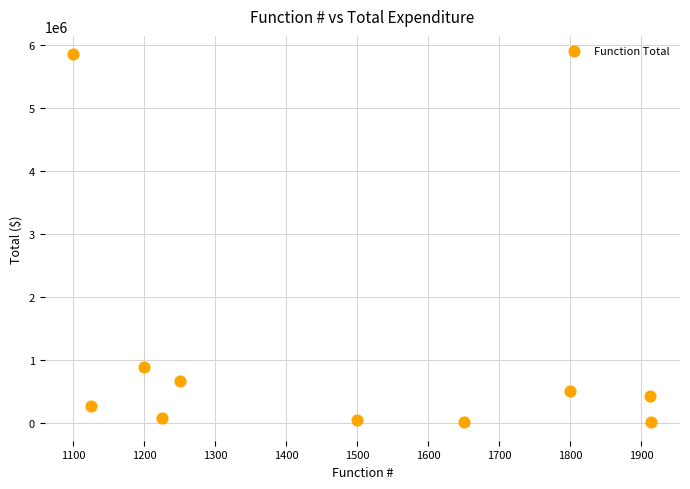

What Y value in the scatter plot is closest to 2932746?

883094